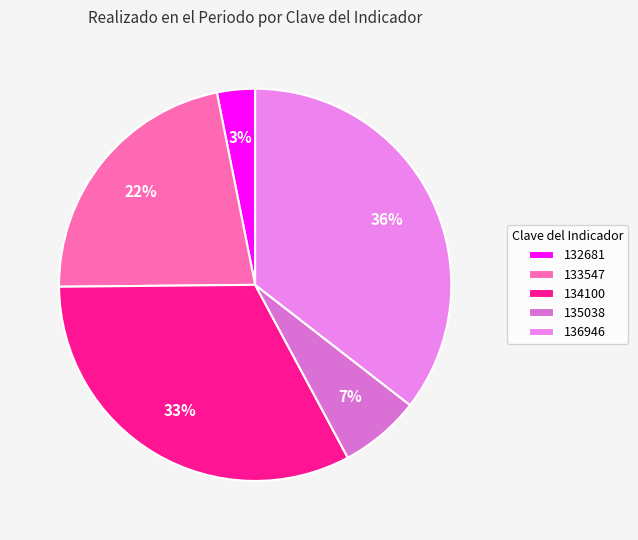

Is there a majority slice in this chart?

No